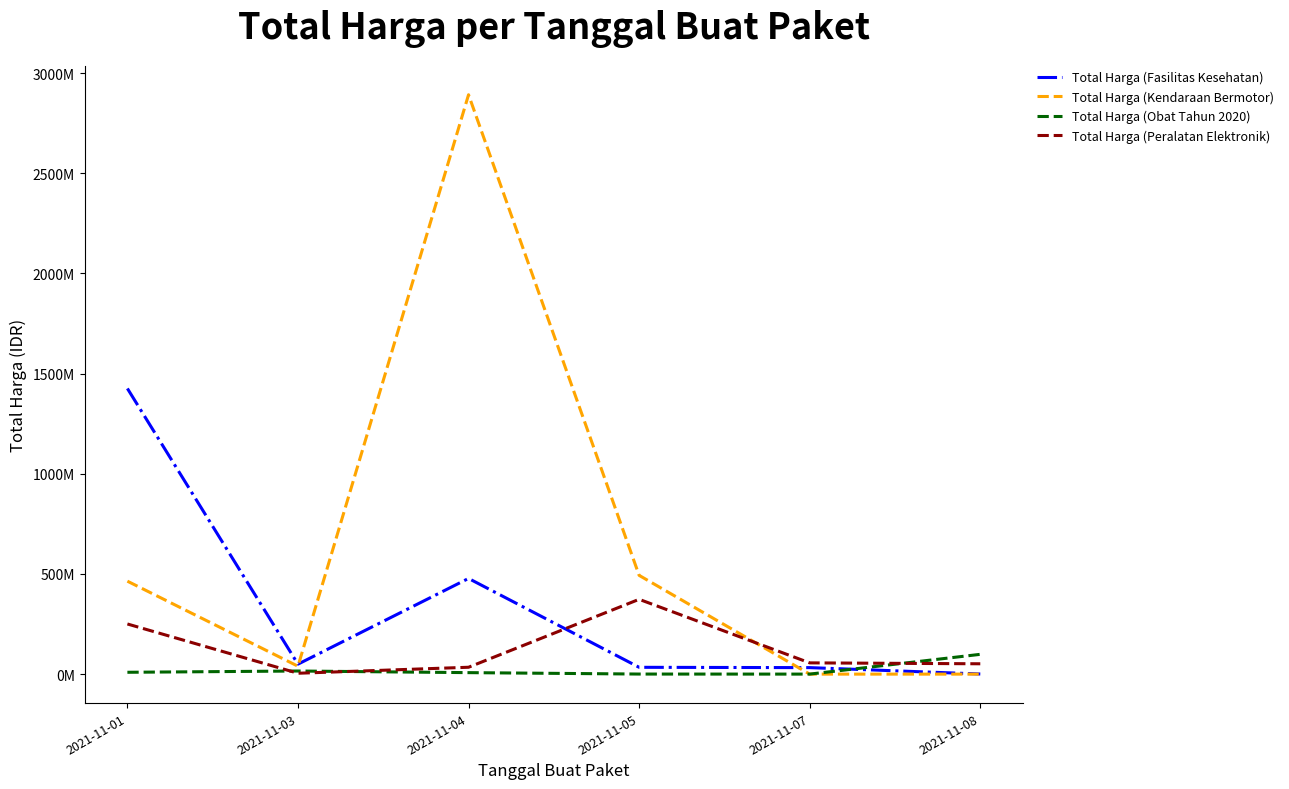

Which label corresponds to the largest value in the chart?

2021-11-04